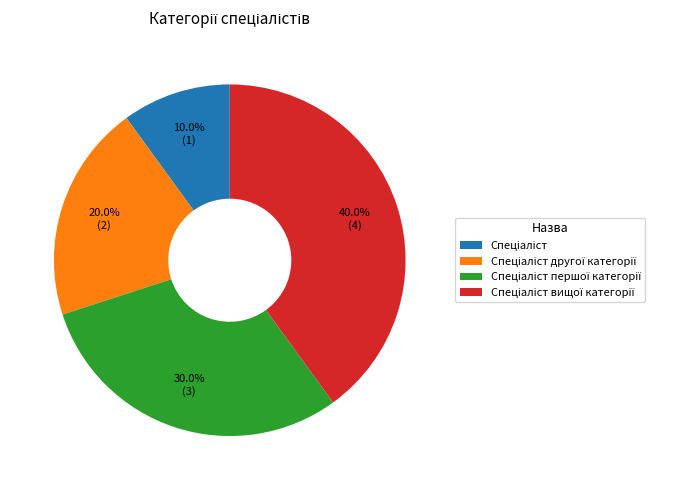

Is there any slice that represents more than half of the pie?

No